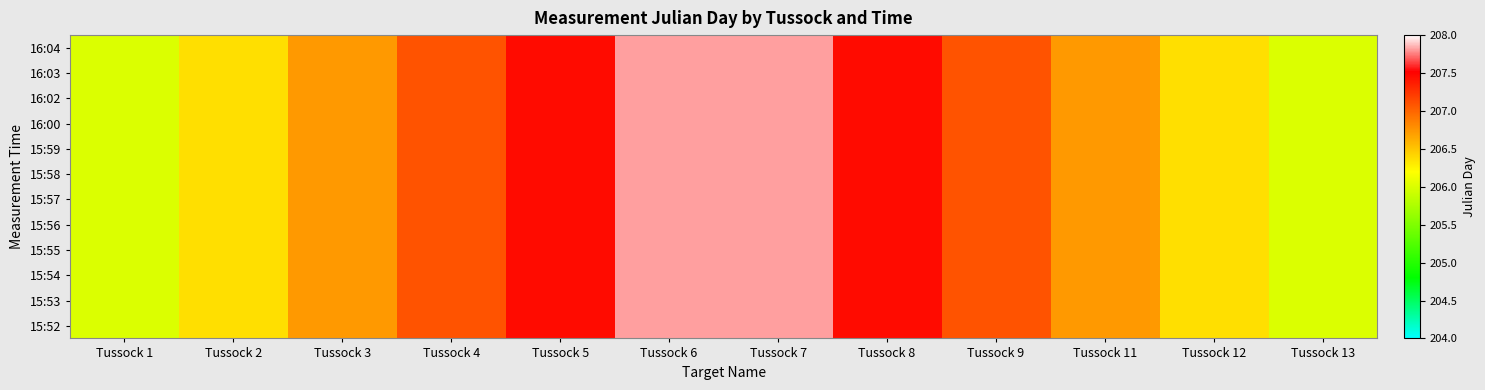

Reading right to left, what are all the values shown in this chart?

15:52: Tussock 13=206.0	Tussock 12=206.4	Tussock 11=206.7	Tussock 9=207.1	Tussock 8=207.5	Tussock 7=207.8	Tussock 6=207.8	Tussock 5=207.5	Tussock 4=207.1	Tussock 3=206.7	Tussock 2=206.4	Tussock 1=206.0
15:53: Tussock 13=206.0	Tussock 12=206.4	Tussock 11=206.7	Tussock 9=207.1	Tussock 8=207.5	Tussock 7=207.8	Tussock 6=207.8	Tussock 5=207.5	Tussock 4=207.1	Tussock 3=206.7	Tussock 2=206.4	Tussock 1=206.0
15:54: Tussock 13=206.0	Tussock 12=206.4	Tussock 11=206.7	Tussock 9=207.1	Tussock 8=207.5	Tussock 7=207.8	Tussock 6=207.8	Tussock 5=207.5	Tussock 4=207.1	Tussock 3=206.7	Tussock 2=206.4	Tussock 1=206.0
15:55: Tussock 13=206.0	Tussock 12=206.4	Tussock 11=206.7	Tussock 9=207.1	Tussock 8=207.5	Tussock 7=207.8	Tussock 6=207.8	Tussock 5=207.5	Tussock 4=207.1	Tussock 3=206.7	Tussock 2=206.4	Tussock 1=206.0
15:56: Tussock 13=206.0	Tussock 12=206.4	Tussock 11=206.7	Tussock 9=207.1	Tussock 8=207.5	Tussock 7=207.8	Tussock 6=207.8	Tussock 5=207.5	Tussock 4=207.1	Tussock 3=206.7	Tussock 2=206.4	Tussock 1=206.0
15:57: Tussock 13=206.0	Tussock 12=206.4	Tussock 11=206.7	Tussock 9=207.1	Tussock 8=207.5	Tussock 7=207.8	Tussock 6=207.8	Tussock 5=207.5	Tussock 4=207.1	Tussock 3=206.7	Tussock 2=206.4	Tussock 1=206.0
15:58: Tussock 13=206.0	Tussock 12=206.4	Tussock 11=206.7	Tussock 9=207.1	Tussock 8=207.5	Tussock 7=207.8	Tussock 6=207.8	Tussock 5=207.5	Tussock 4=207.1	Tussock 3=206.7	Tussock 2=206.4	Tussock 1=206.0
15:59: Tussock 13=206.0	Tussock 12=206.4	Tussock 11=206.7	Tussock 9=207.1	Tussock 8=207.5	Tussock 7=207.8	Tussock 6=207.8	Tussock 5=207.5	Tussock 4=207.1	Tussock 3=206.7	Tussock 2=206.4	Tussock 1=206.0
16:00: Tussock 13=206.0	Tussock 12=206.4	Tussock 11=206.7	Tussock 9=207.1	Tussock 8=207.5	Tussock 7=207.8	Tussock 6=207.8	Tussock 5=207.5	Tussock 4=207.1	Tussock 3=206.7	Tussock 2=206.4	Tussock 1=206.0
16:02: Tussock 13=206.0	Tussock 12=206.4	Tussock 11=206.7	Tussock 9=207.1	Tussock 8=207.5	Tussock 7=207.8	Tussock 6=207.8	Tussock 5=207.5	Tussock 4=207.1	Tussock 3=206.7	Tussock 2=206.4	Tussock 1=206.0
16:03: Tussock 13=206.0	Tussock 12=206.4	Tussock 11=206.7	Tussock 9=207.1	Tussock 8=207.5	Tussock 7=207.8	Tussock 6=207.8	Tussock 5=207.5	Tussock 4=207.1	Tussock 3=206.7	Tussock 2=206.4	Tussock 1=206.0
16:04: Tussock 13=206.0	Tussock 12=206.4	Tussock 11=206.7	Tussock 9=207.1	Tussock 8=207.5	Tussock 7=207.8	Tussock 6=207.8	Tussock 5=207.5	Tussock 4=207.1	Tussock 3=206.7	Tussock 2=206.4	Tussock 1=206.0